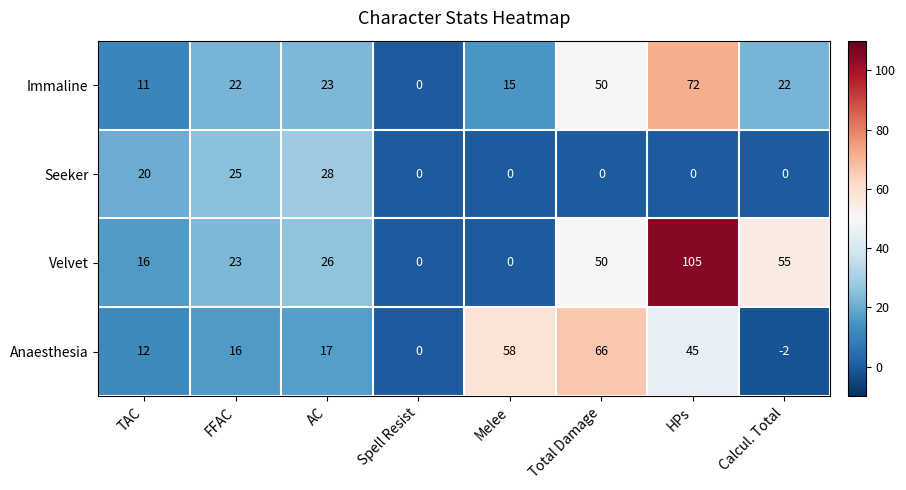

What is the approximate value of Seeker at AC?

28